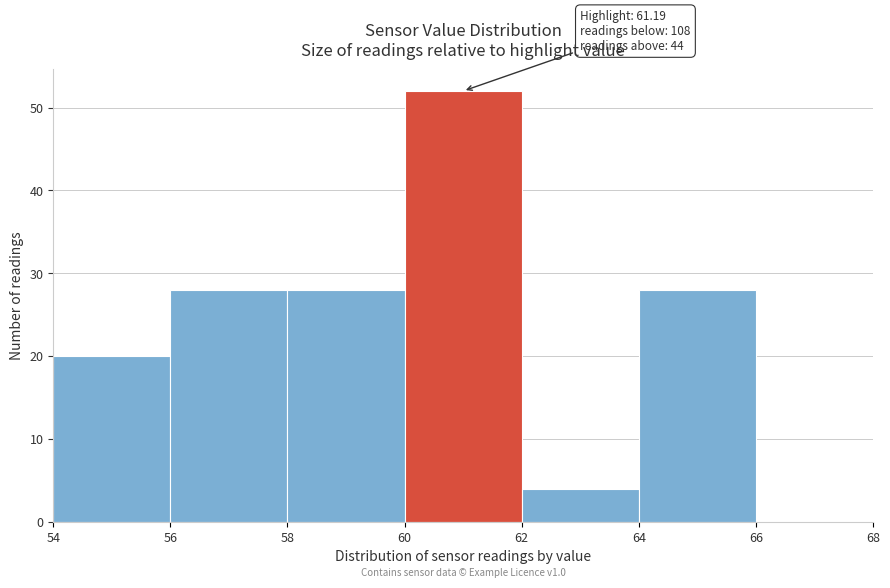

Which range on the x-axis has the tallest bar?

60 to 62